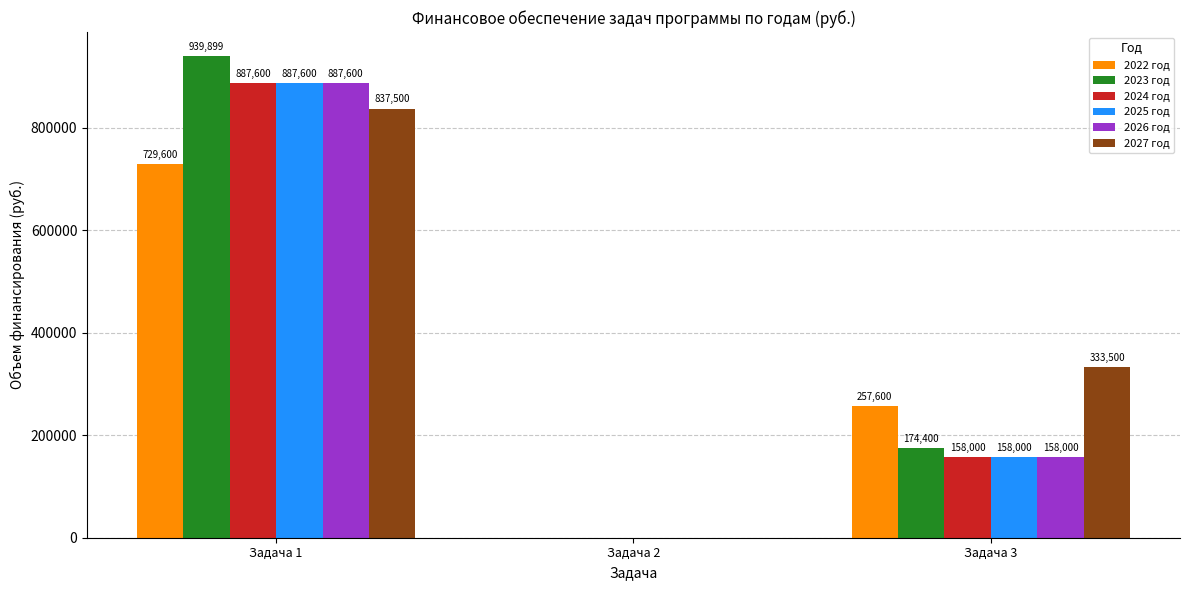

How many series are shown in this chart?

6